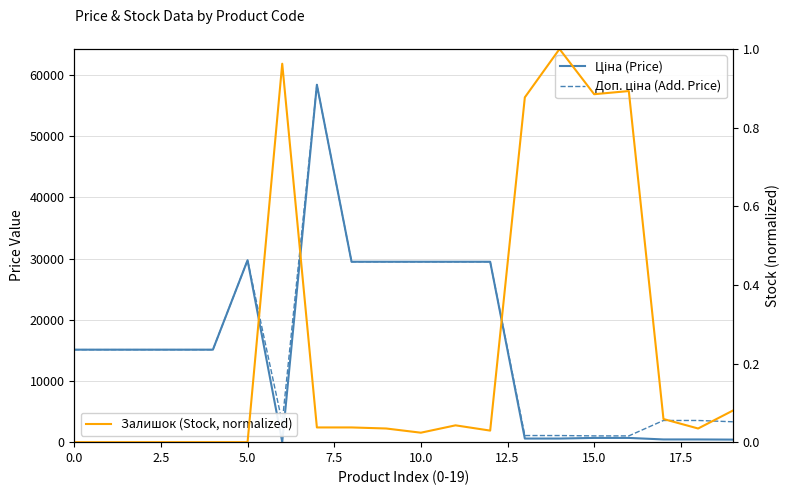

Is the value of Ціна (Price) at 2.5 greater than the value of Залишок (Stock, normalized) at 15.0?

Yes